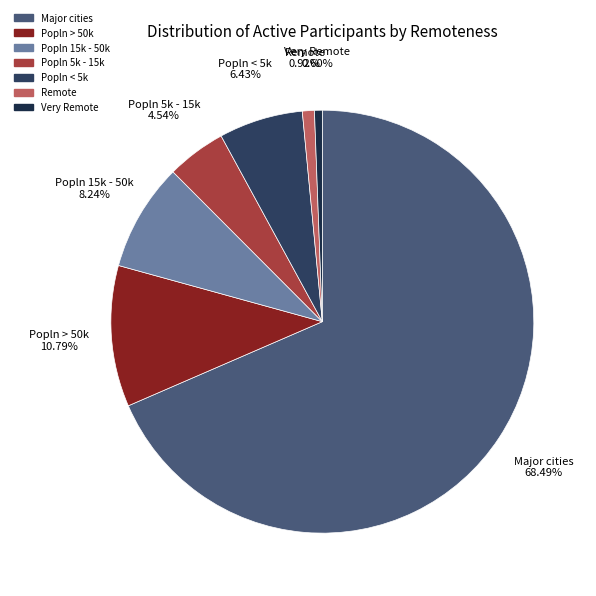

Is there a majority slice in this chart?

Yes